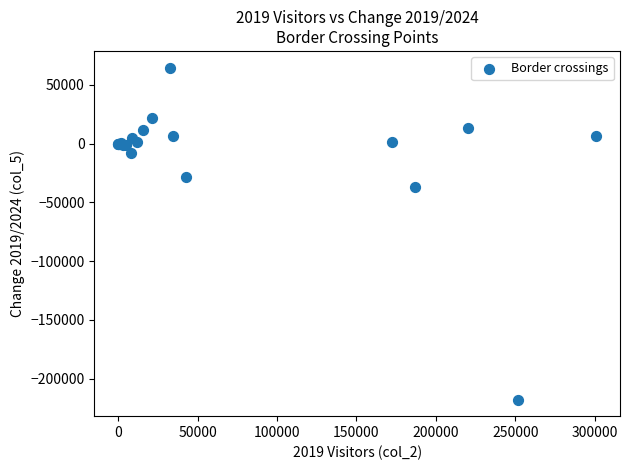

What Y value in the scatter plot is closest to -76508?

-36658